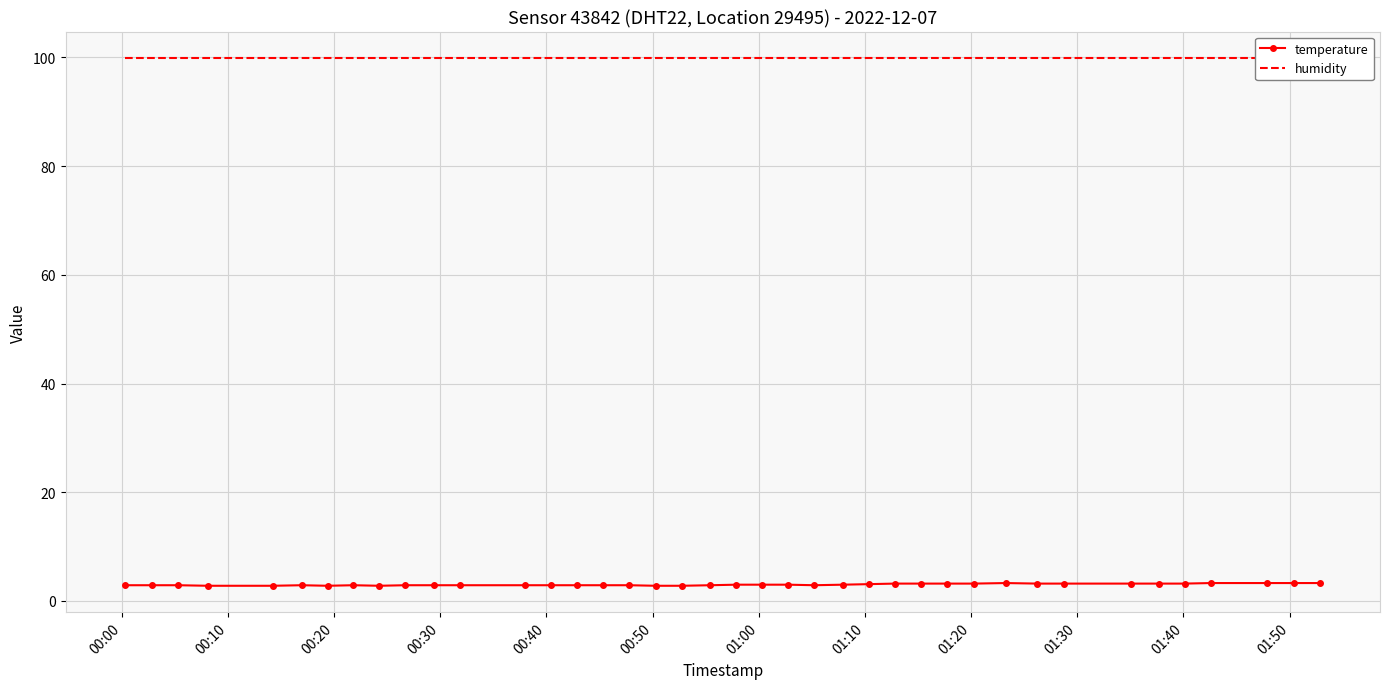

Which category has the highest value across all series?

00:00